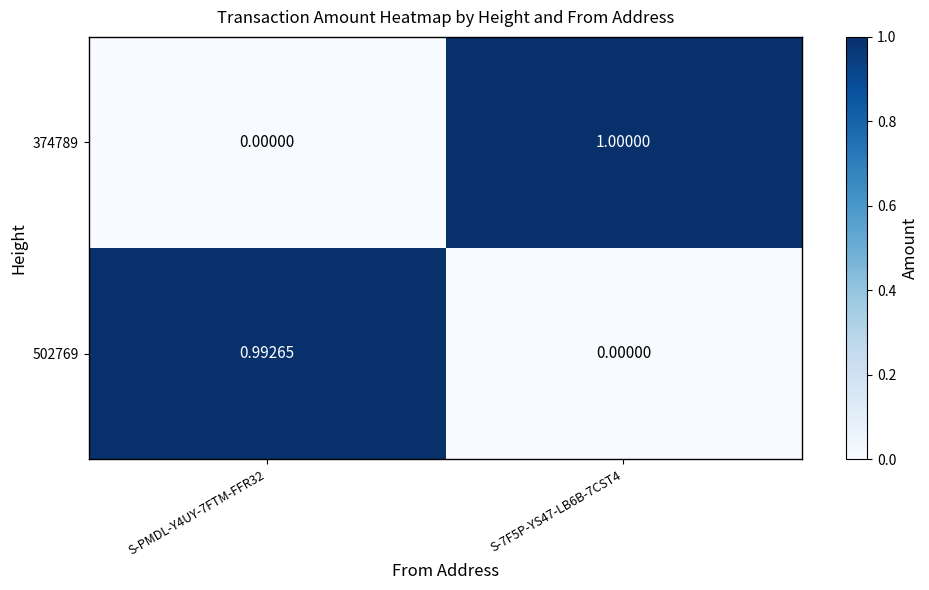

List the series in order of their peak value, highest first.

374789, 502769